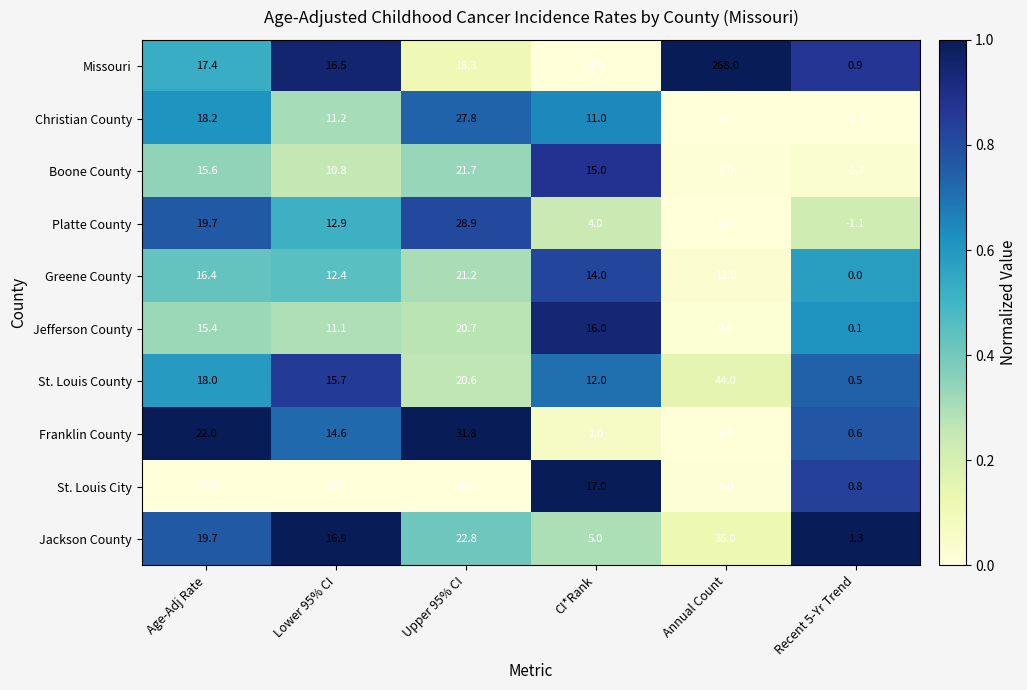

What is the spread (max minus min) of values at Lower 95% CI?

8.2